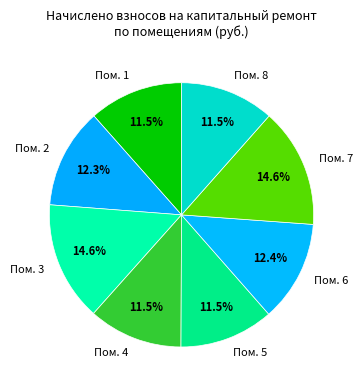

How many segments does this pie chart have?

8